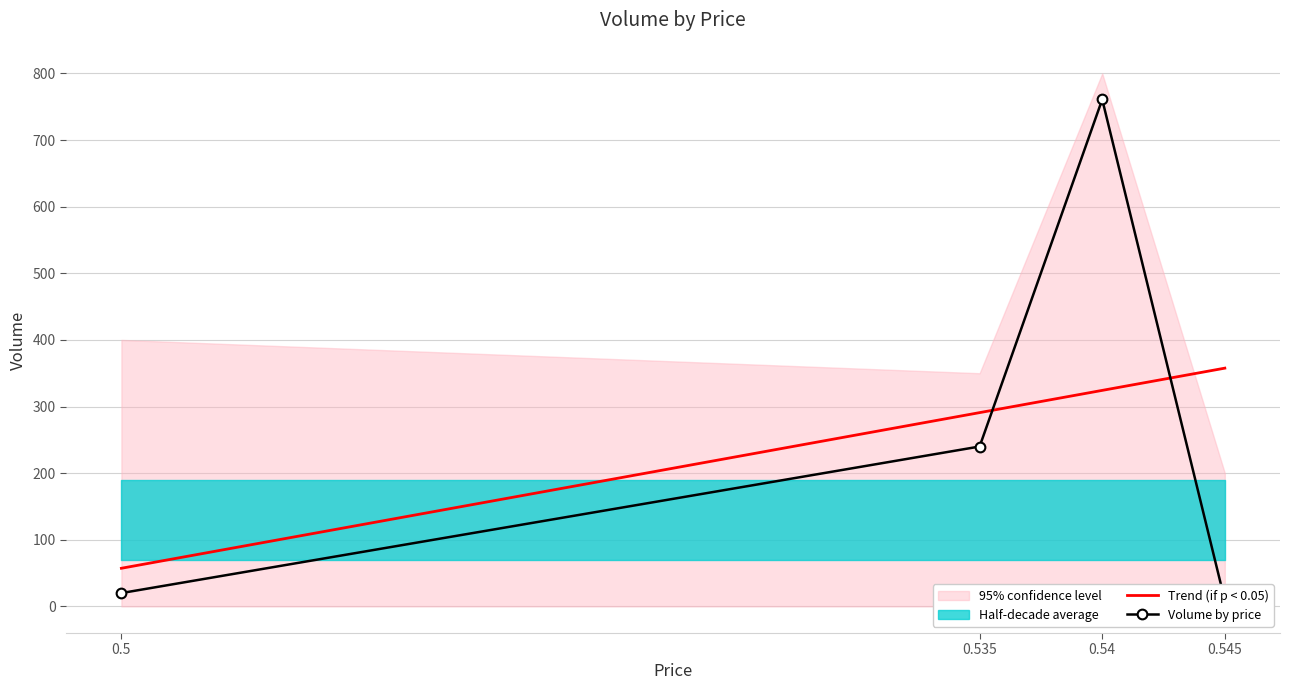

What is the difference between the values at 0.545 and 0.5?

11